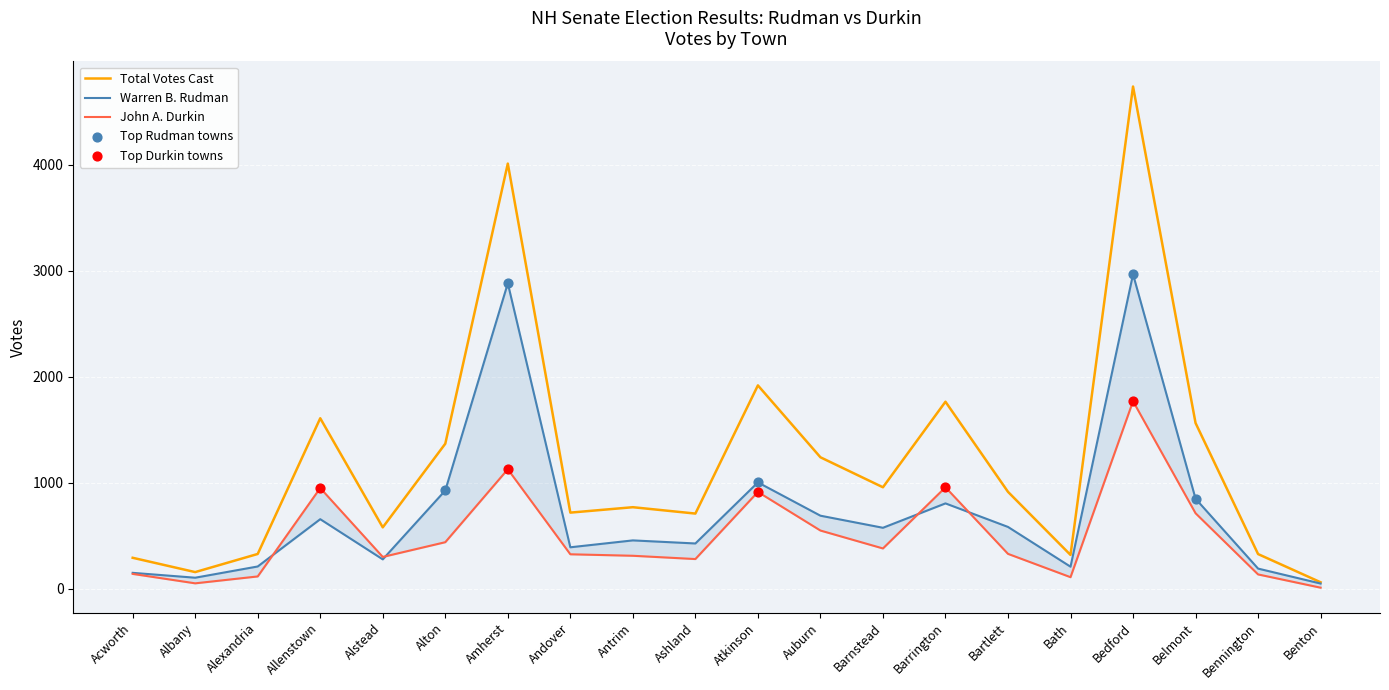

What is the total value across all series at Barnstead?

1918